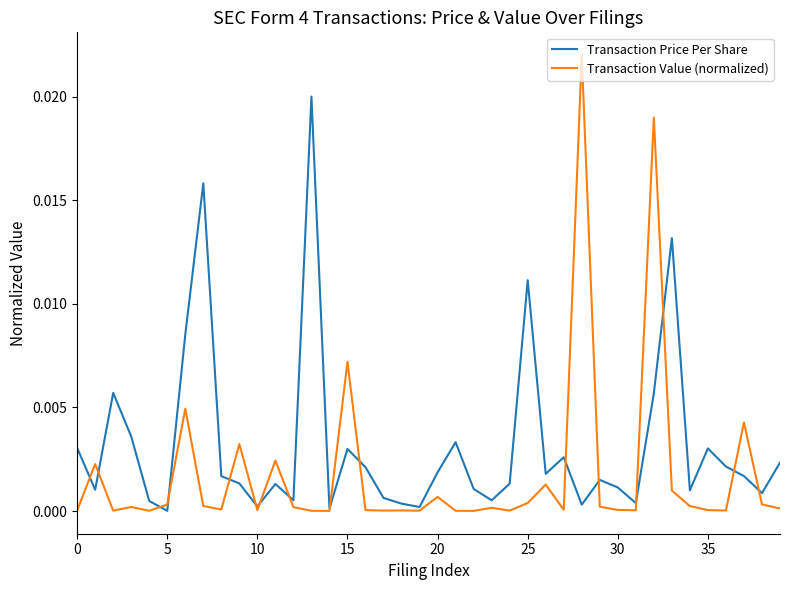

Which series has the largest total across all categories?

Transaction Price Per Share